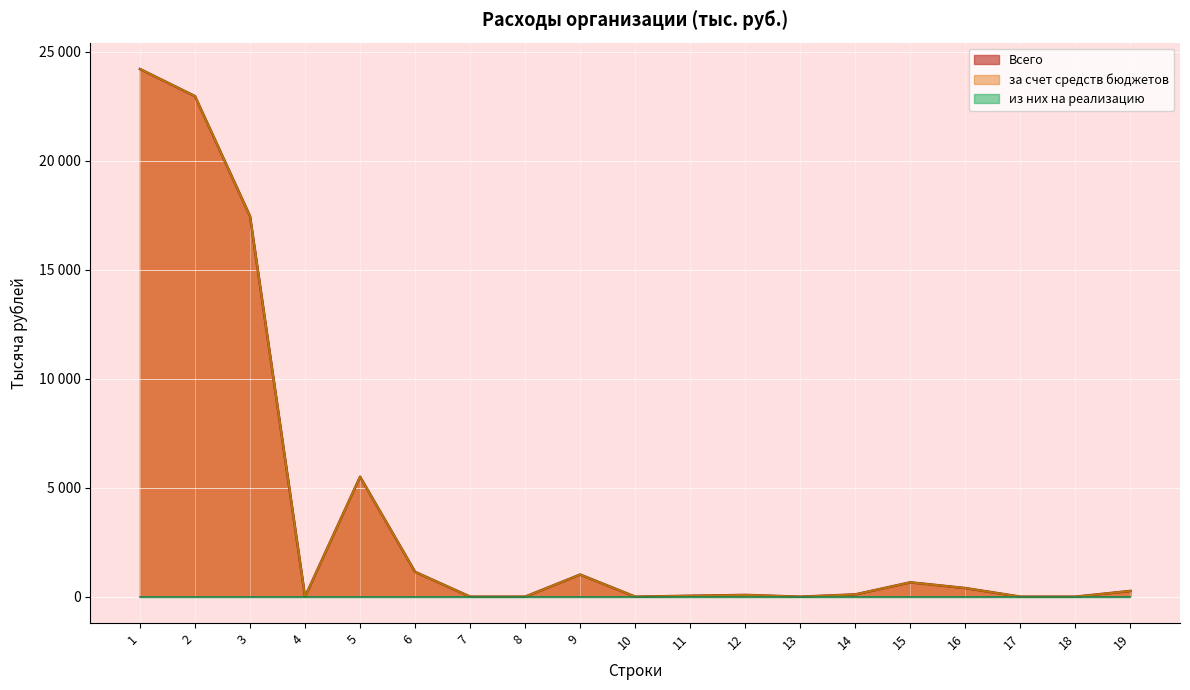

How many values in за счет средств бюджетов are above zero?

12